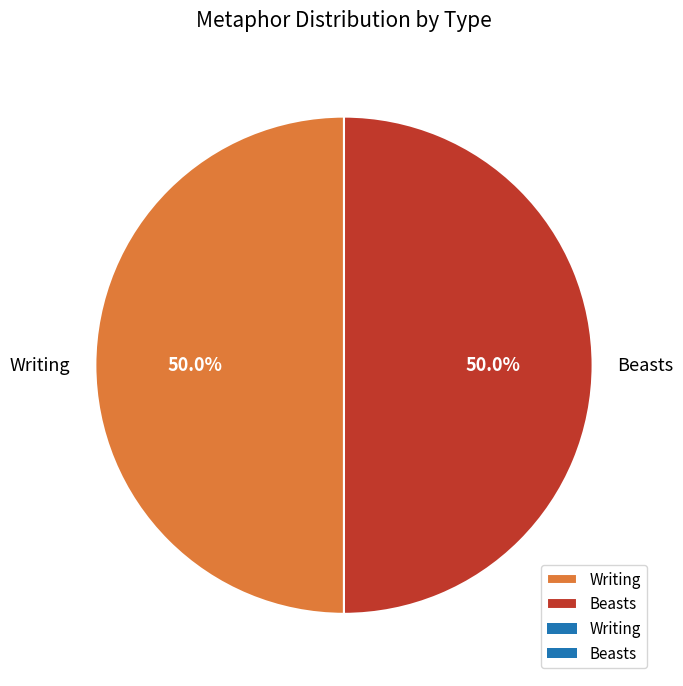

How much of the chart is everything except Beasts?

50.0%